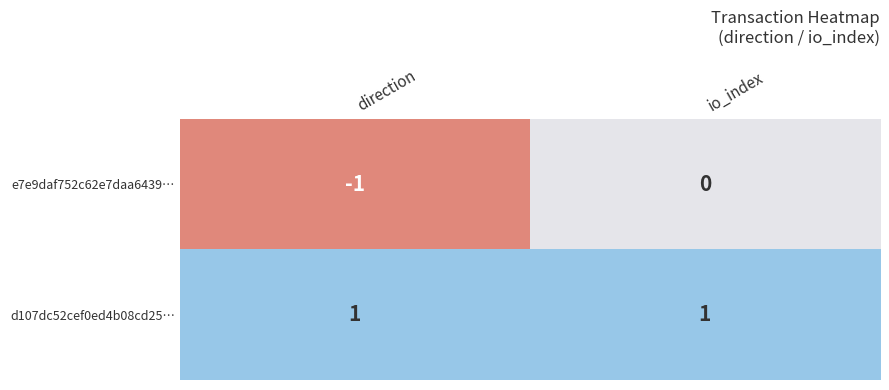

Where is e7e9daf752c62e7daa6439… nearest to the value 0?

io_index